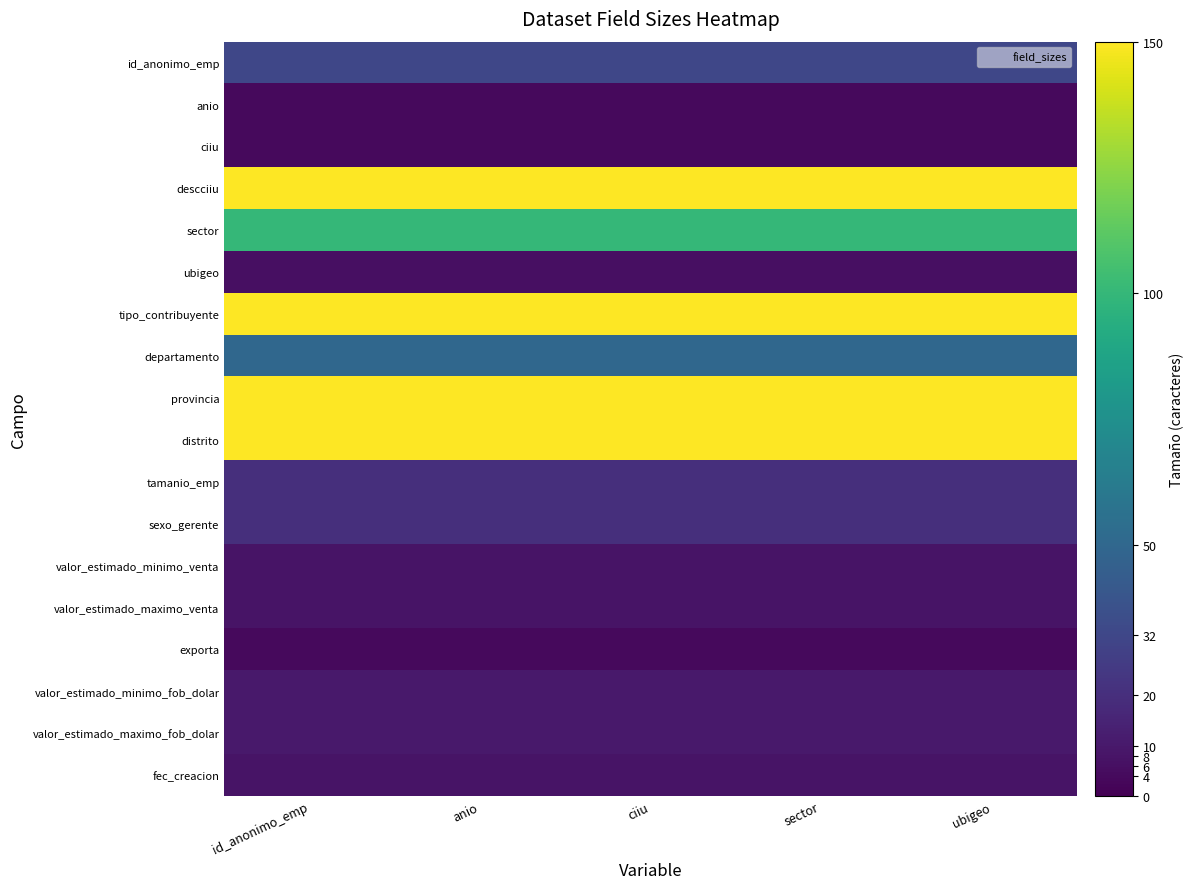

Reading right to left, transcribe all the data shown in this chart.

id_anonimo_emp: ubigeo=32	sector=32	ciiu=32	anio=32	id_anonimo_emp=32
anio: ubigeo=4	sector=4	ciiu=4	anio=4	id_anonimo_emp=4
ciiu: ubigeo=4	sector=4	ciiu=4	anio=4	id_anonimo_emp=4
descciiu: ubigeo=150	sector=150	ciiu=150	anio=150	id_anonimo_emp=150
sector: ubigeo=100	sector=100	ciiu=100	anio=100	id_anonimo_emp=100
ubigeo: ubigeo=6	sector=6	ciiu=6	anio=6	id_anonimo_emp=6
tipo_contribuyente: ubigeo=150	sector=150	ciiu=150	anio=150	id_anonimo_emp=150
departamento: ubigeo=50	sector=50	ciiu=50	anio=50	id_anonimo_emp=50
provincia: ubigeo=150	sector=150	ciiu=150	anio=150	id_anonimo_emp=150
distrito: ubigeo=150	sector=150	ciiu=150	anio=150	id_anonimo_emp=150
tamanio_emp: ubigeo=20	sector=20	ciiu=20	anio=20	id_anonimo_emp=20
sexo_gerente: ubigeo=20	sector=20	ciiu=20	anio=20	id_anonimo_emp=20
valor_estimado_minimo_venta: ubigeo=8	sector=8	ciiu=8	anio=8	id_anonimo_emp=8
valor_estimado_maximo_venta: ubigeo=8	sector=8	ciiu=8	anio=8	id_anonimo_emp=8
exporta: ubigeo=4	sector=4	ciiu=4	anio=4	id_anonimo_emp=4
valor_estimado_minimo_fob_dolar: ubigeo=10	sector=10	ciiu=10	anio=10	id_anonimo_emp=10
valor_estimado_maximo_fob_dolar: ubigeo=10	sector=10	ciiu=10	anio=10	id_anonimo_emp=10
fec_creacion: ubigeo=8	sector=8	ciiu=8	anio=8	id_anonimo_emp=8